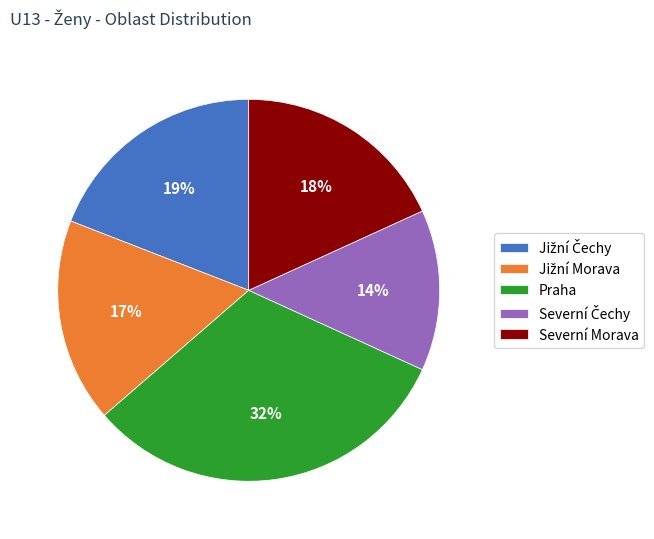

Which slice is the largest?

Praha